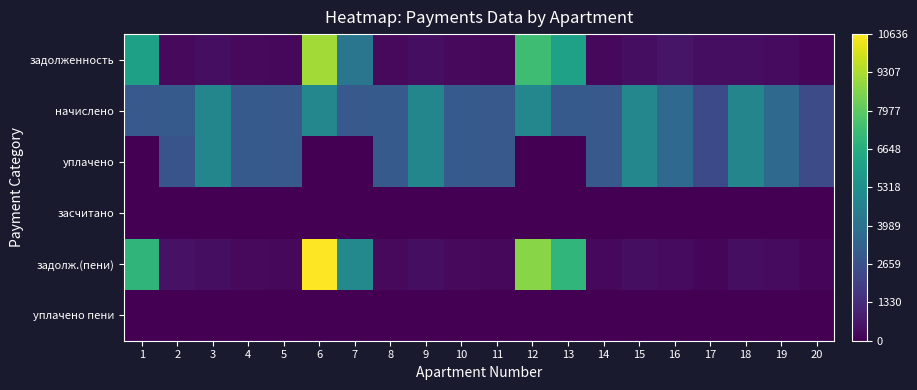

Reading left to right, extract all data points from this chart.

задолженность: 1=6043.2	2=249.8	3=406.4	4=251.2	5=247.7	6=9145.5	7=4166.3	8=249.8	9=407.8	10=249.8	11=249.1	12=7322.5	13=6093.4	14=249.1	15=411.2	16=606.0	17=400.2	18=405.0	19=302.9	20=203.6
начислено: 1=2989.1	2=2997.4	3=4876.9	4=3013.9	5=2972.5	6=4943.2	7=2972.5	8=2997.4	9=4893.5	10=2997.4	11=2989.1	12=4910.0	13=3013.9	14=2989.1	15=4934.9	16=3618.4	17=2384.6	18=4860.4	19=3634.9	20=2442.6
уплачено: 1=0.0	2=2747.6	3=4876.9	4=3013.9	5=2972.5	6=0.0	7=0.0	8=2997.4	9=4893.5	10=2997.4	11=2989.1	12=0.0	13=0.0	14=2989.1	15=4934.9	16=3618.4	17=2384.6	18=4860.4	19=3634.9	20=2442.6
засчитано: 1=0.0	2=0.0	3=0.0	4=0.0	5=0.0	6=0.0	7=0.0	8=0.0	9=0.0	10=0.0	11=0.0	12=0.0	13=0.0	14=0.0	15=0.0	16=0.0	17=0.0	18=0.0	19=0.0	20=0.0
задолж.(пени): 1=6959.3	2=499.6	3=406.4	4=251.2	5=247.7	6=10636.5	7=5024.9	8=249.8	9=407.8	10=249.8	11=249.1	12=8753.2	13=7017.2	14=249.1	15=411.2	16=301.5	17=201.4	18=405.0	19=302.9	20=203.6
уплачено пени: 1=0.0	2=0.0	3=0.0	4=0.1	5=0.0	6=0.0	7=0.0	8=1.7	9=0.0	10=0.0	11=0.0	12=0.0	13=0.0	14=0.0	15=0.0	16=22.3	17=12.9	18=3.4	19=0.0	20=0.0